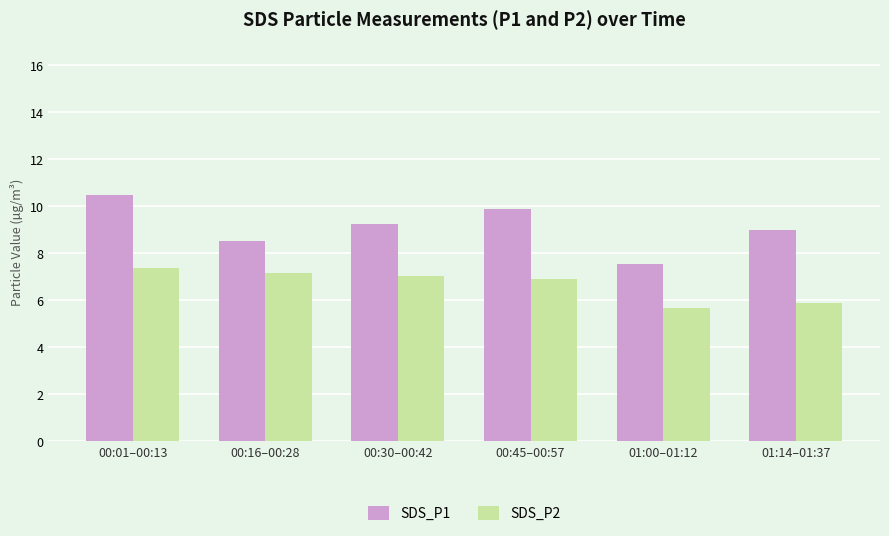

What is the minimum value for SDS_P1?

7.5